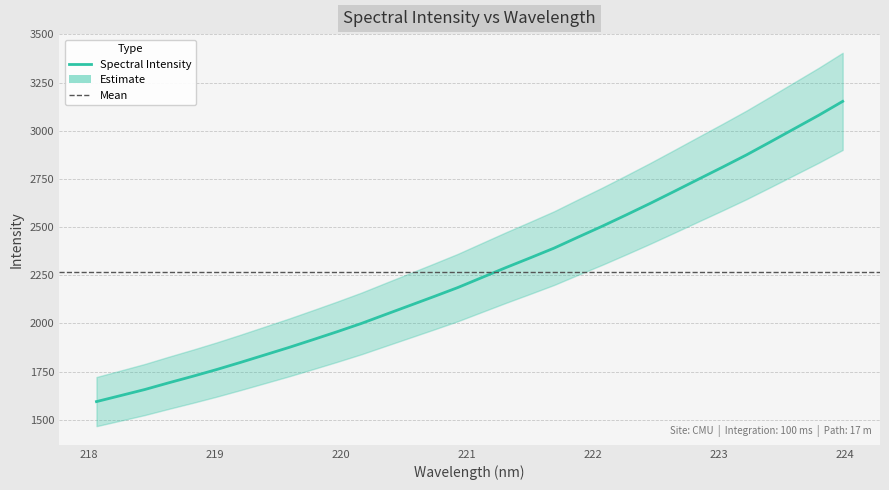

What is the label of the 15th point from the right?

221.3083